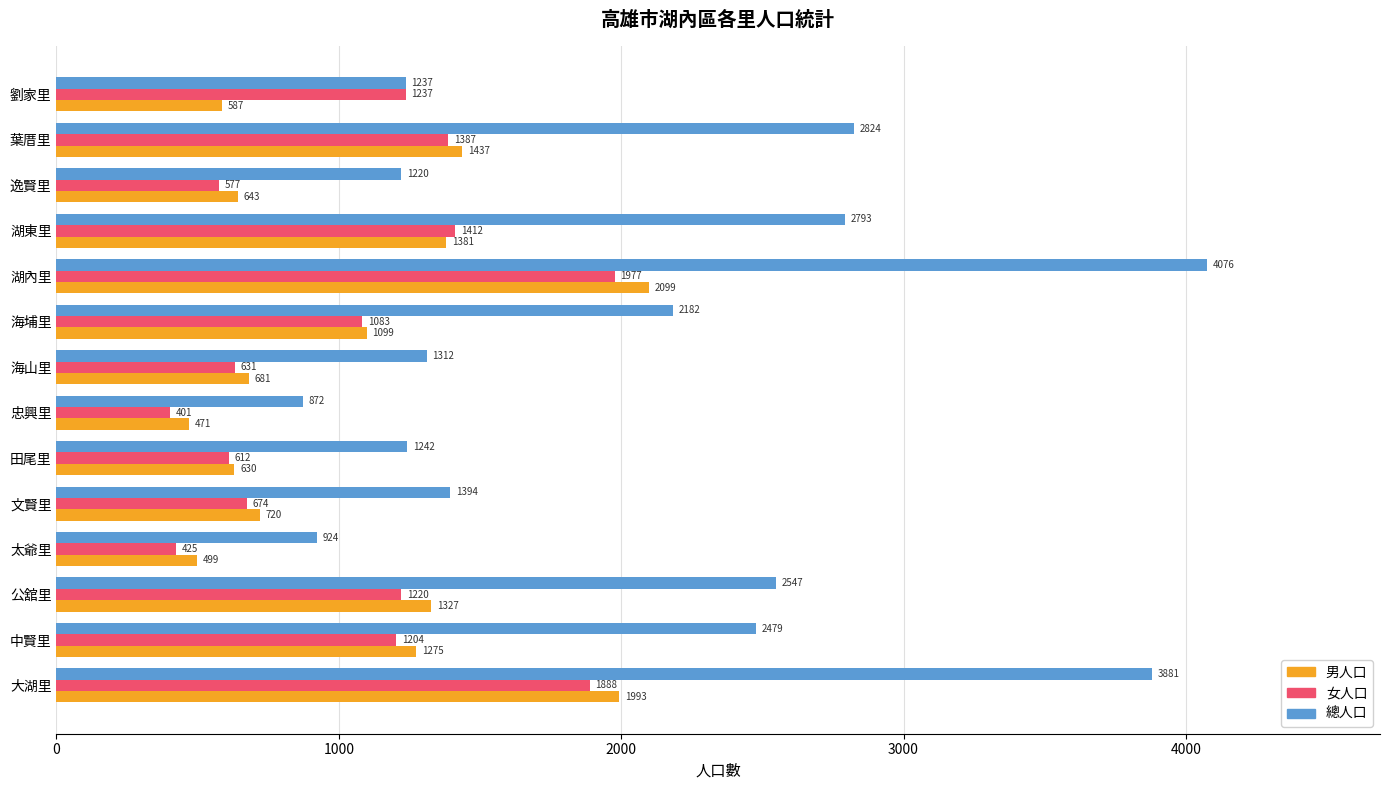

List the labels in order of 女人口 value, largest first.

湖內里, 大湖里, 湖東里, 葉厝里, 劉家里, 公舘里, 中賢里, 海埔里, 文賢里, 海山里, 田尾里, 逸賢里, 太爺里, 忠興里